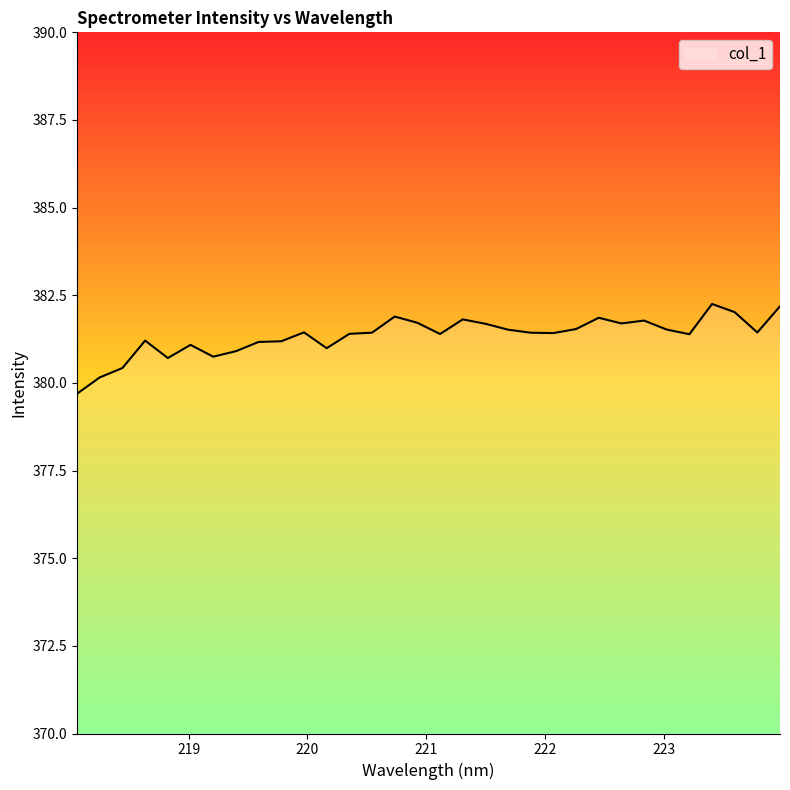

What is the difference between the maximum and minimum values?

2.6